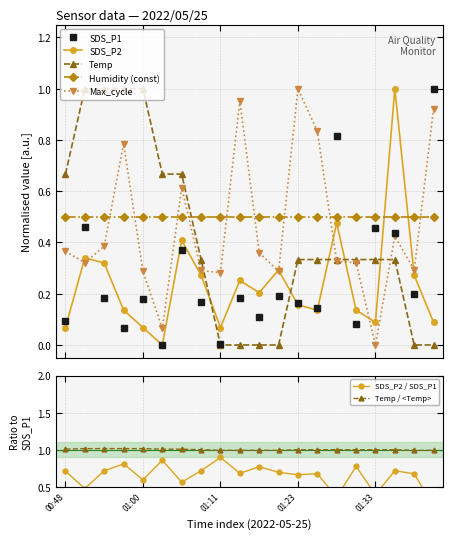

How many data points in SDS_P1 are above 0?

19